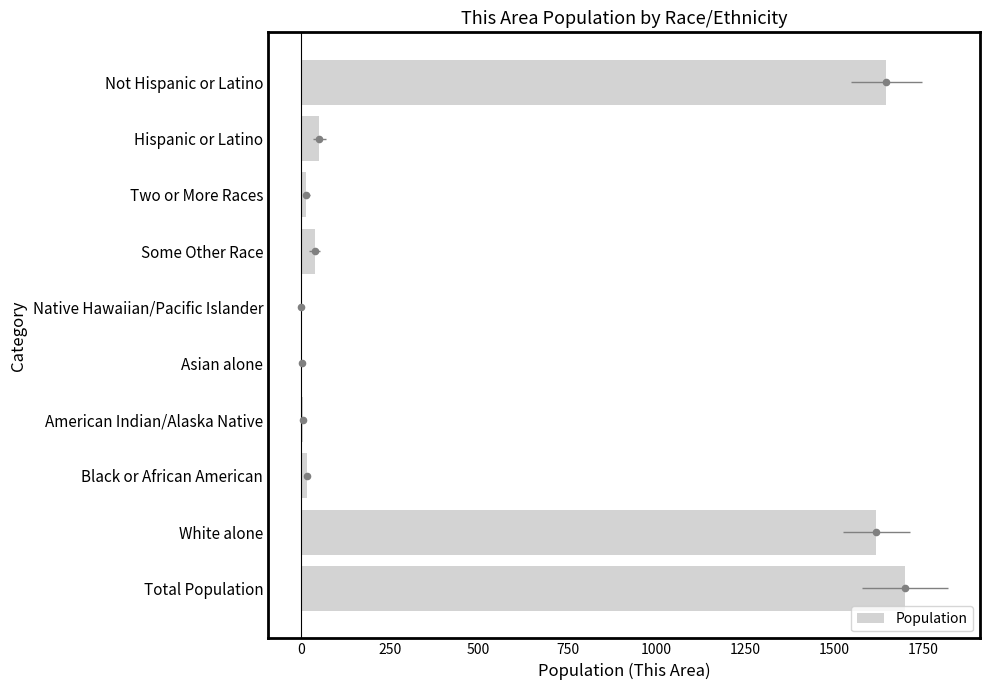

Which has a higher value, Some Other Race or Hispanic or Latino?

Hispanic or Latino